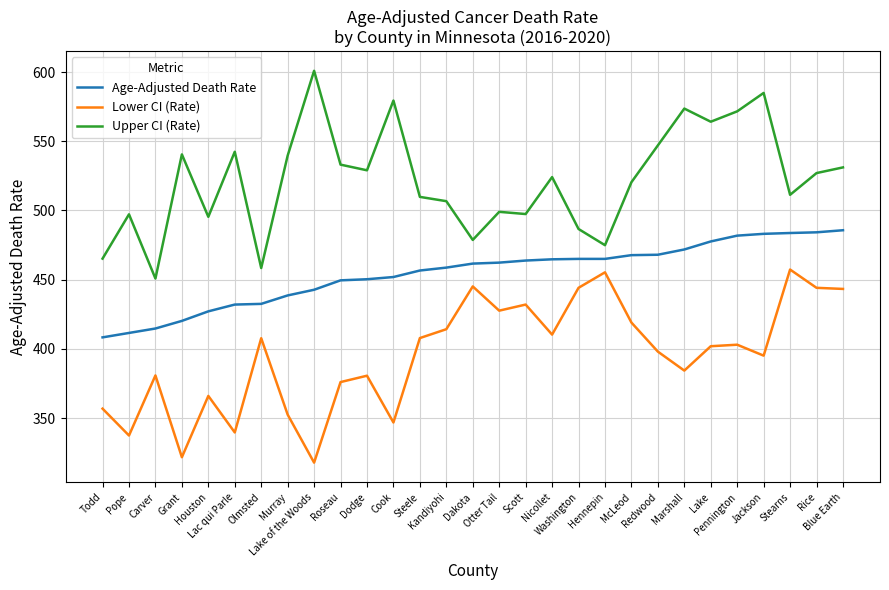

What value does the Upper CI (Rate) series have at Pennington?

571.6